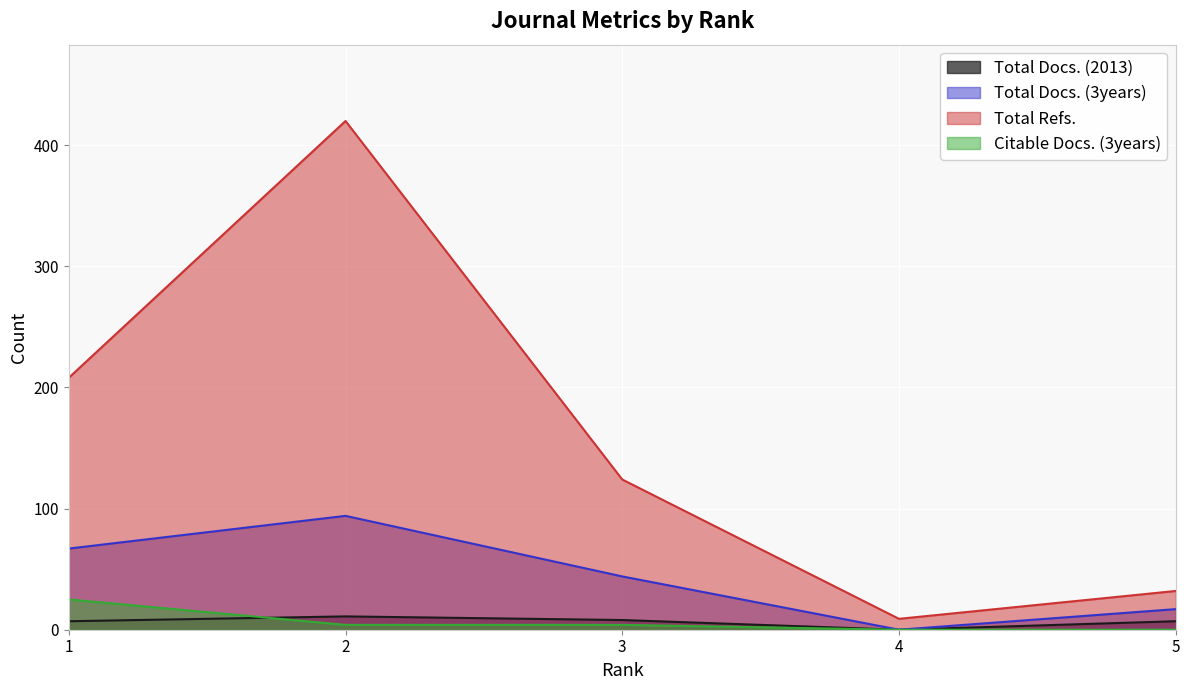

What is the value of the Total Docs. (2013) point at the 2nd from the left?

11